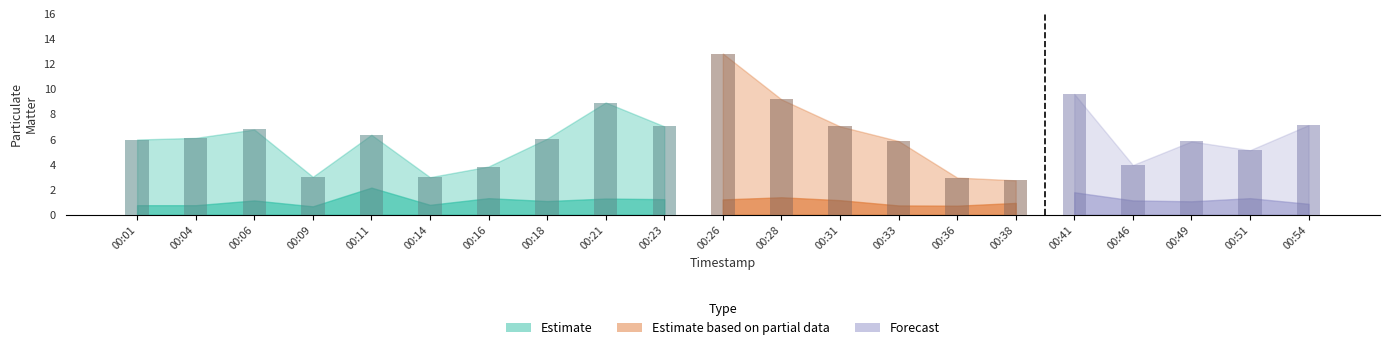

How many data points does each series have?

21